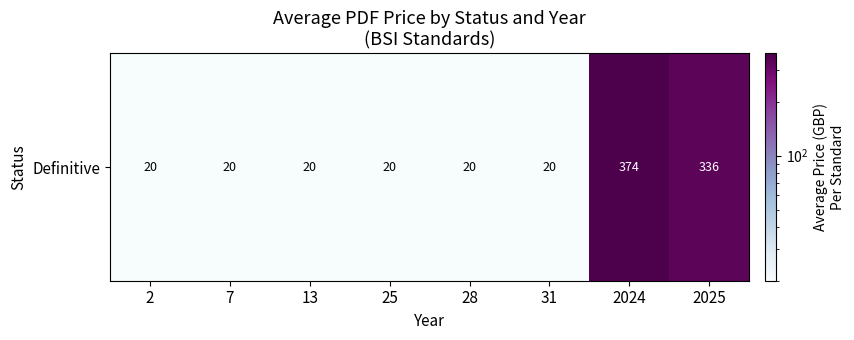

Reading left to right, transcribe all the data shown in this chart.

20.0	20.0	20.0	20.0	20.0	20.0	373.6	336.1